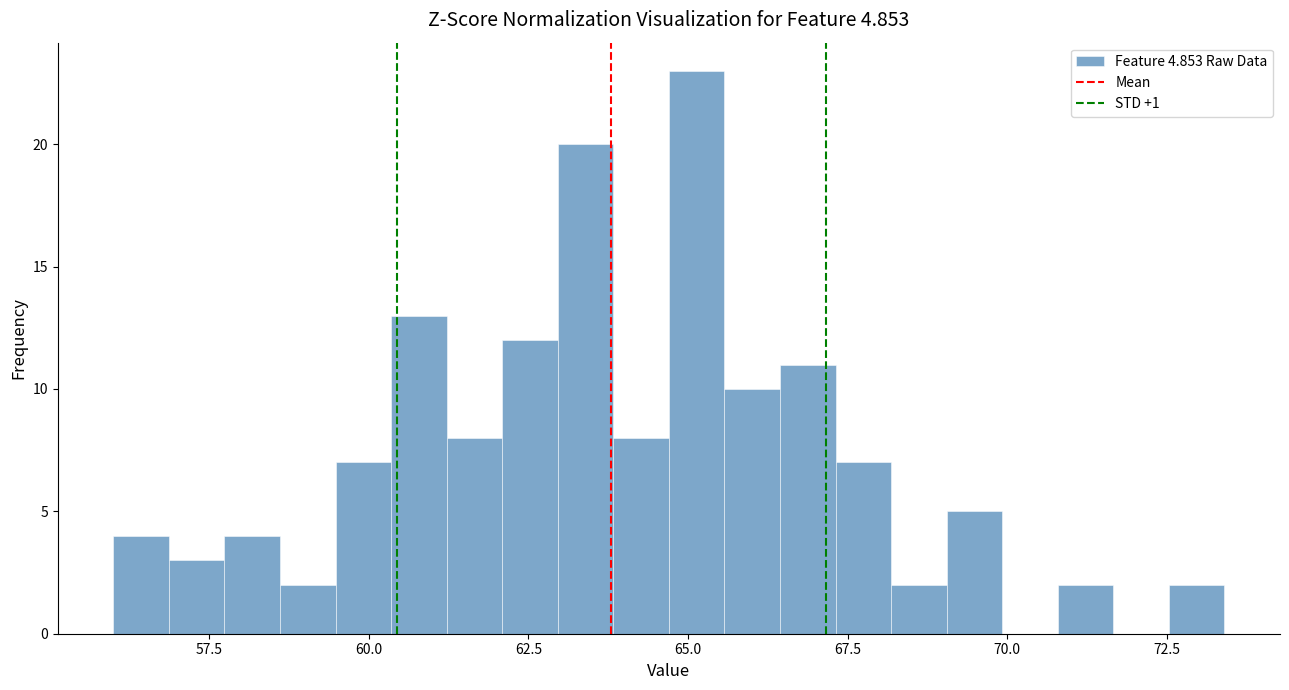

Read against the x-axis, roughly where is the centre of the tallest bar?

65.0